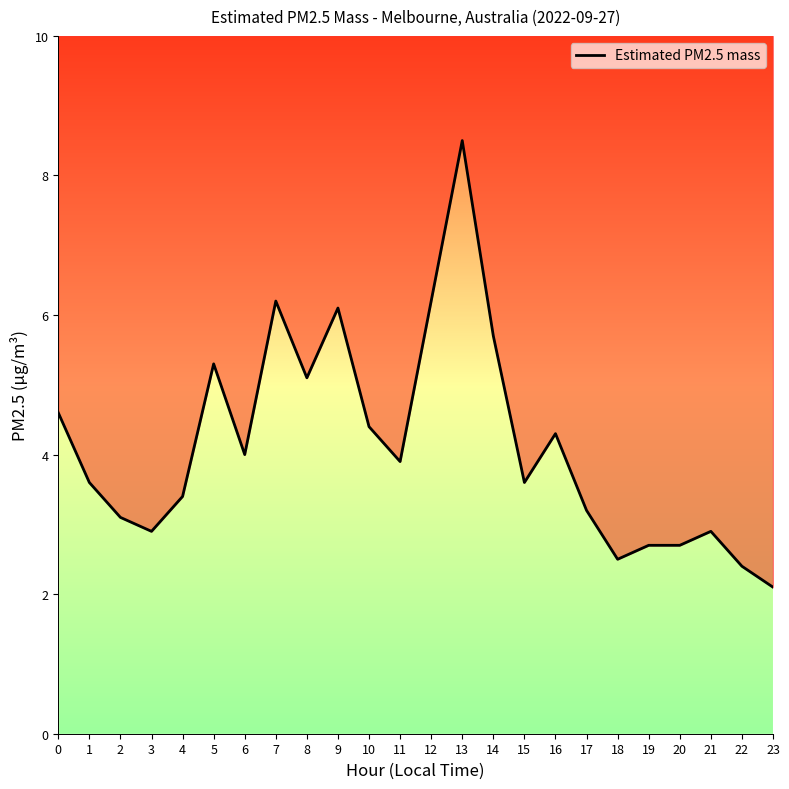

Which label corresponds to the largest value in the chart?

13